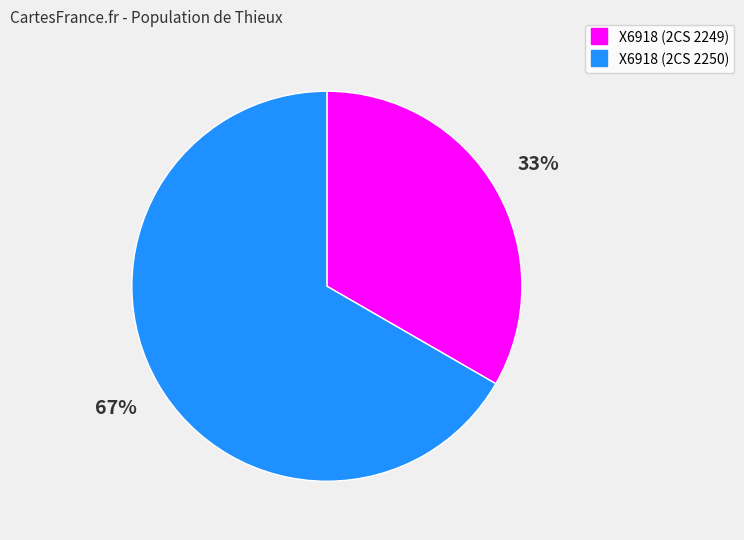

To the nearest percent, what is the average slice percentage?

50%